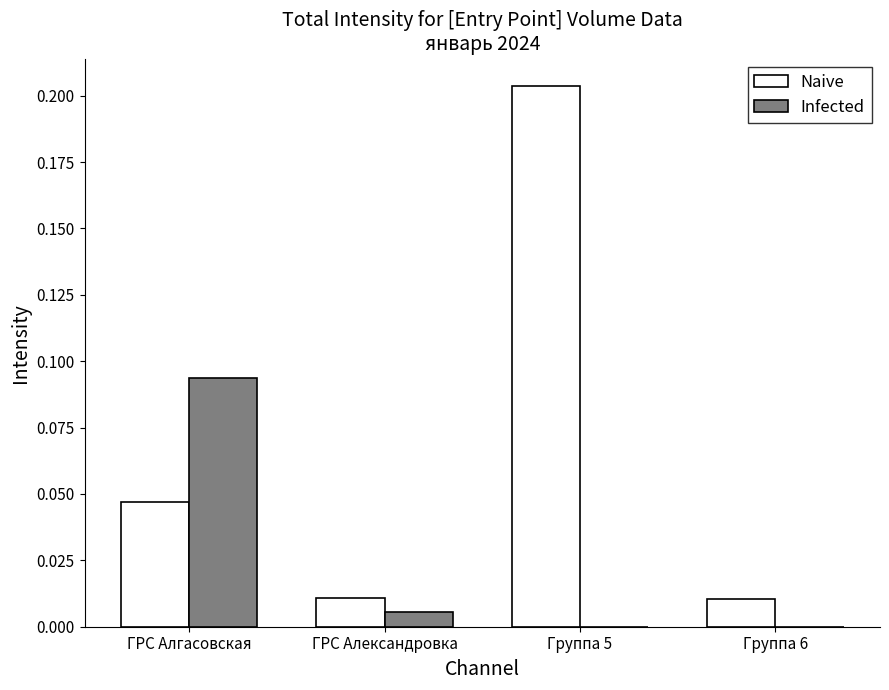

The Naive series shows 0.0 at ГРС Александровка. True or false?

True